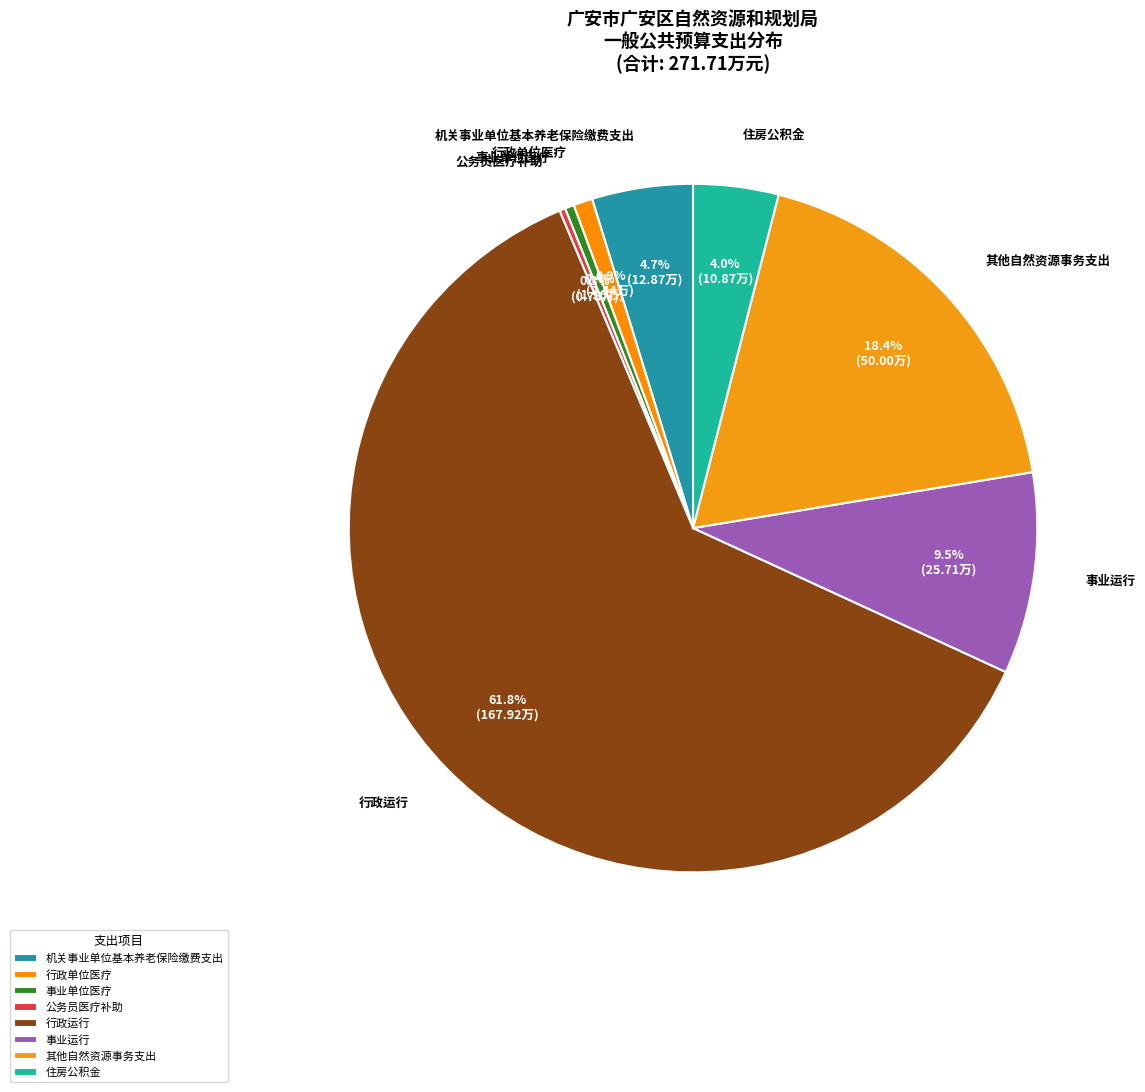

Which has a higher value, 事业单位医疗 or 其他自然资源事务支出?

其他自然资源事务支出